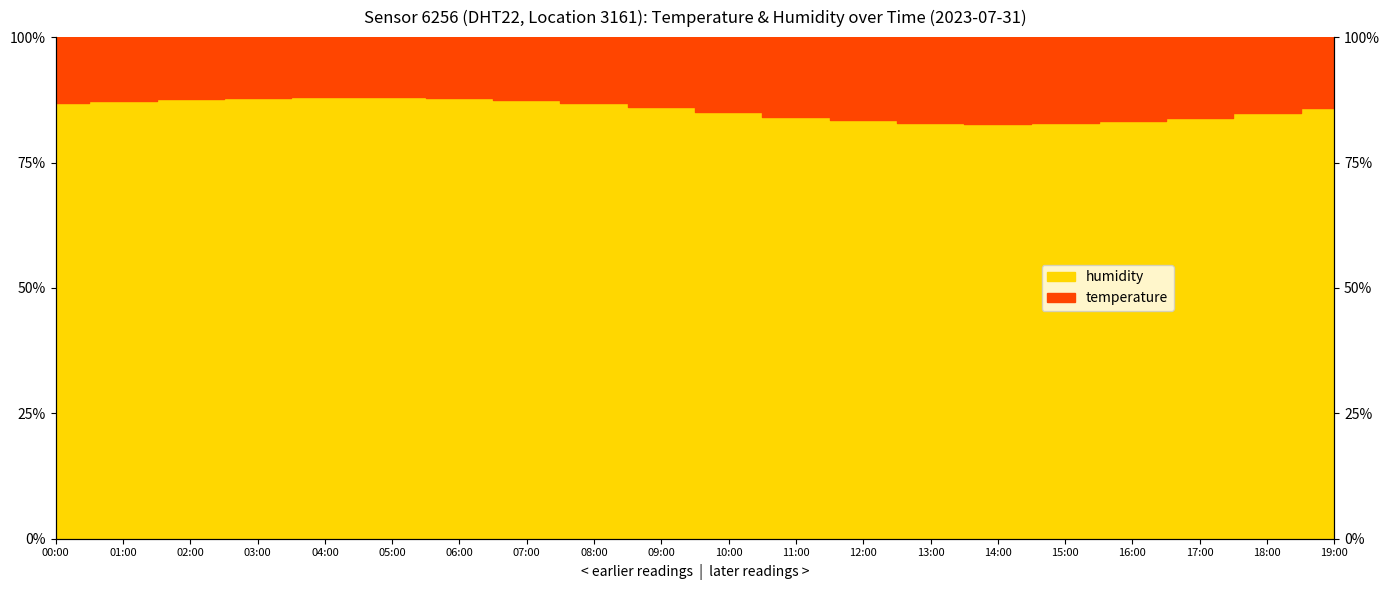

What is the average value?

85.6